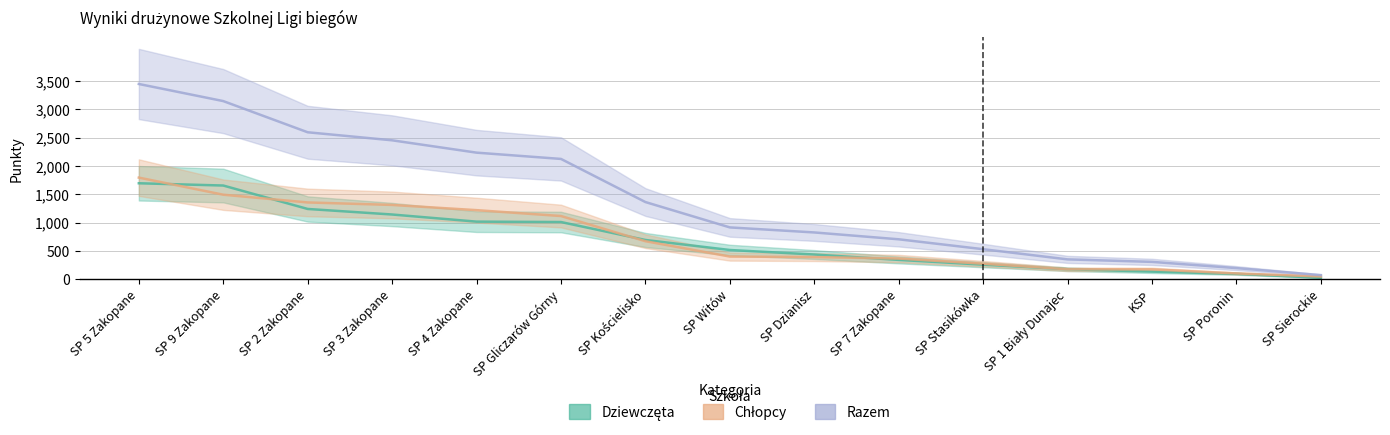

Between SP 2 Zakopane and SP Sierockie, which series saw the biggest shift?

Razem